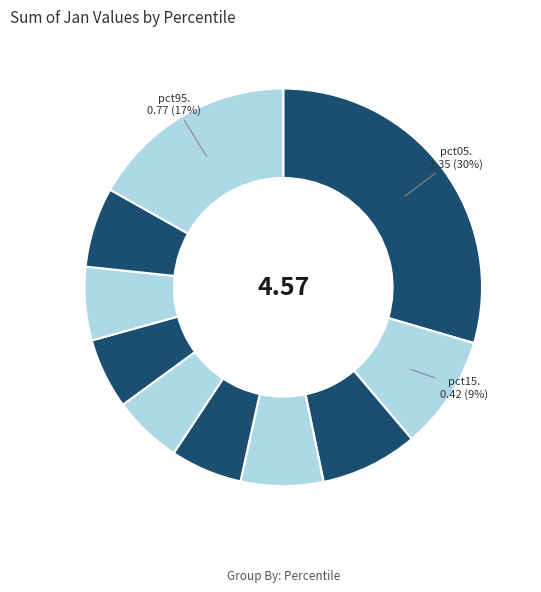

Count the number of slices in the pie.

10